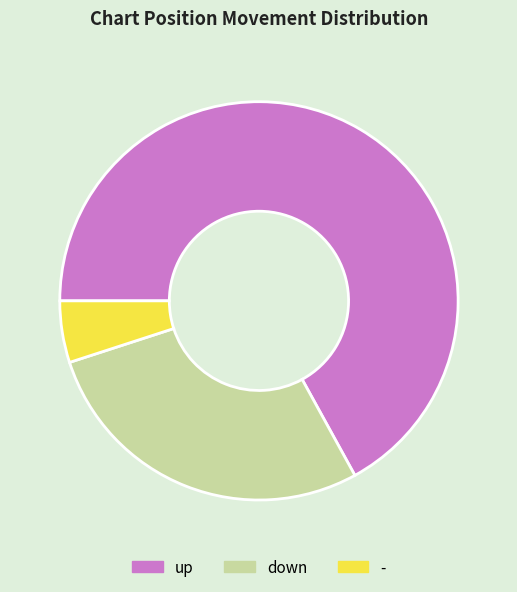

Rank the categories by value from lowest to highest.

-, down, up